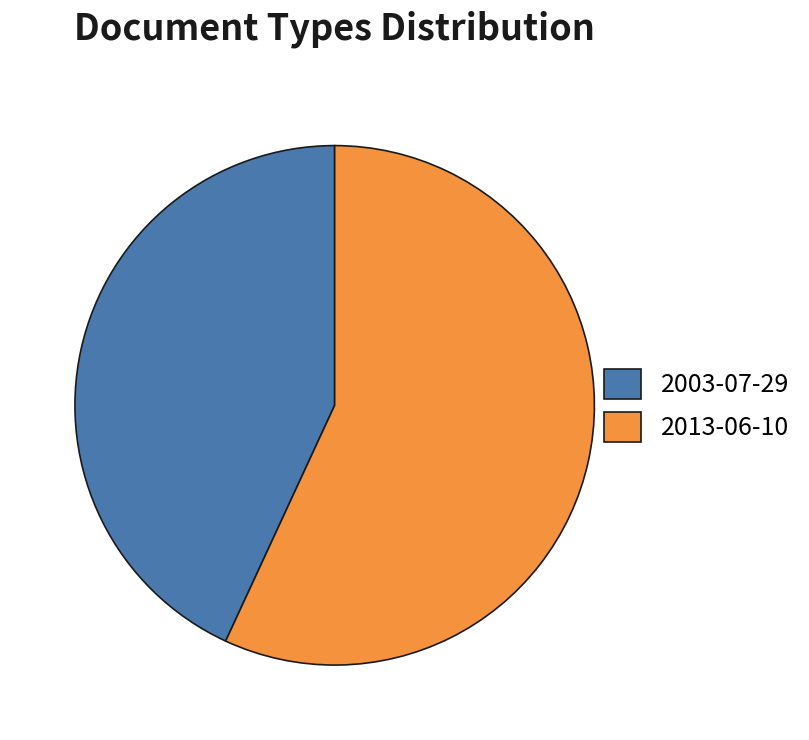

The 2003-07-29 slice represents 31% of the pie. True or false?

False